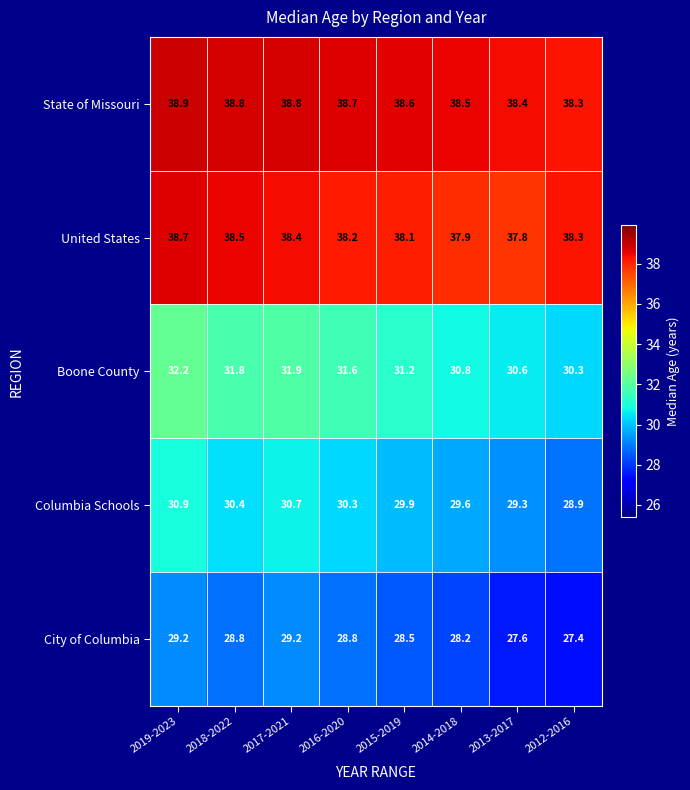

Which series has the widest spread of values?

Columbia Schools